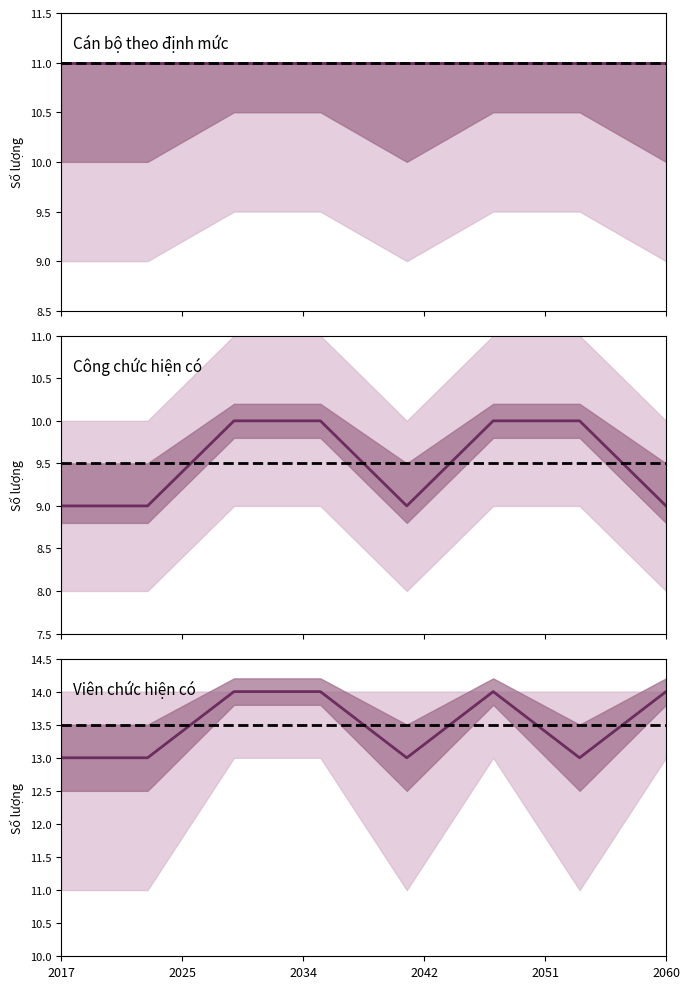

Rank the series by their maximum value, from lowest to highest.

Công chức (hiện có), Cán bộ (định mức), Công chức (định mức), Cán bộ (hiện có), Viên chức (hiện có)